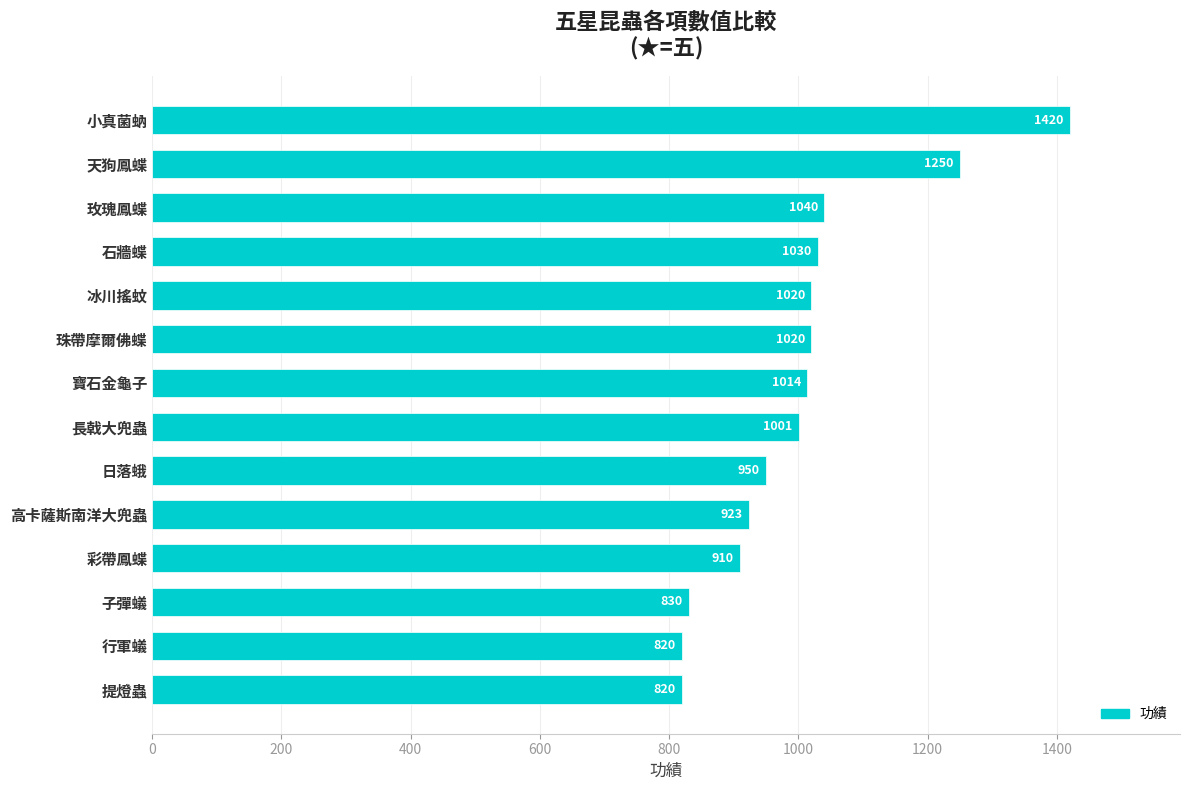

At which label is the value closest to 1120?

玫瑰鳳蝶